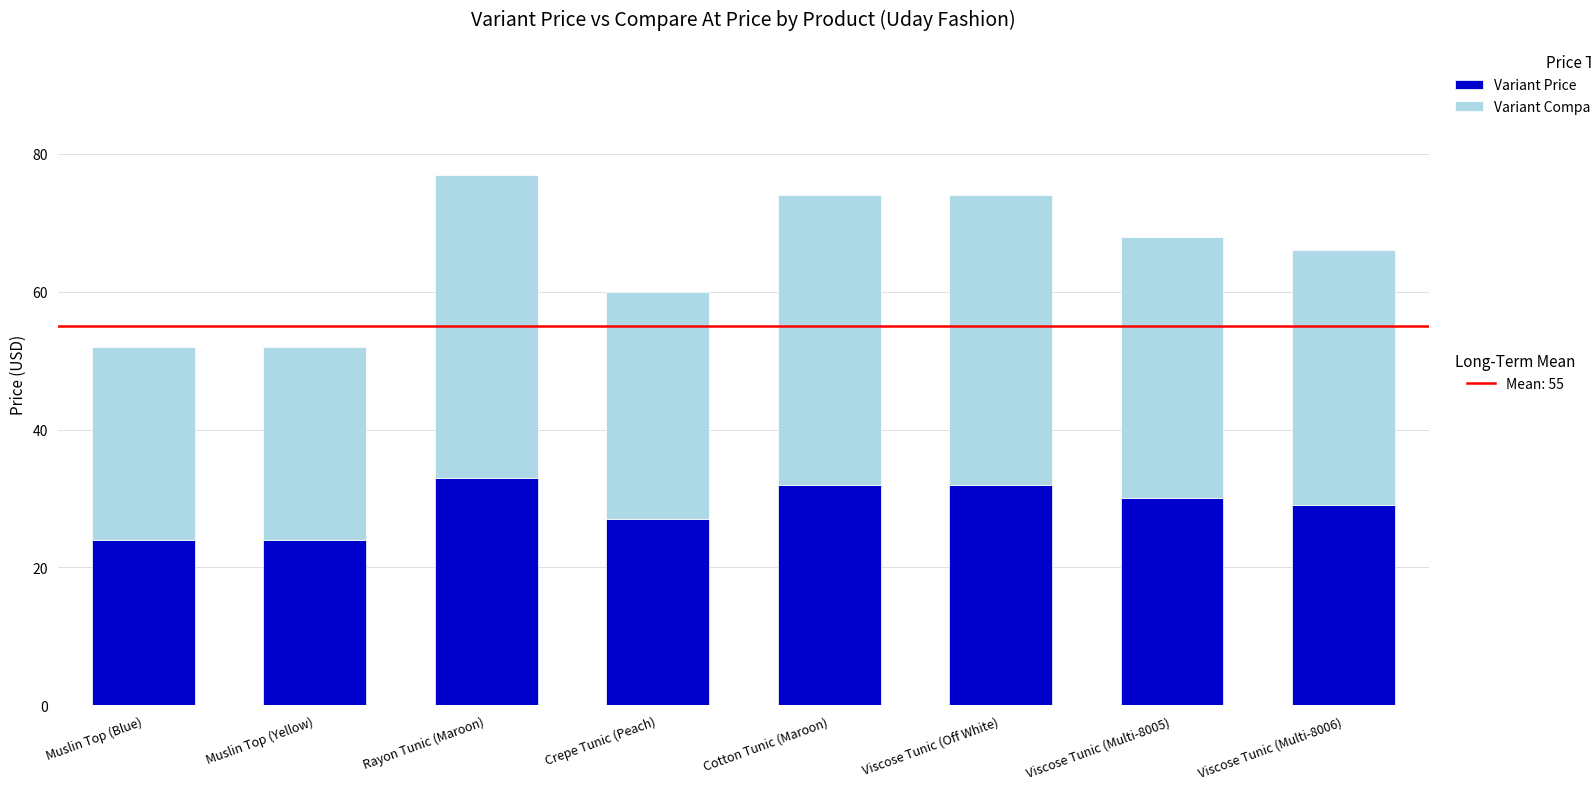

Are the bars grouped side by side (vs. stacked)?

No